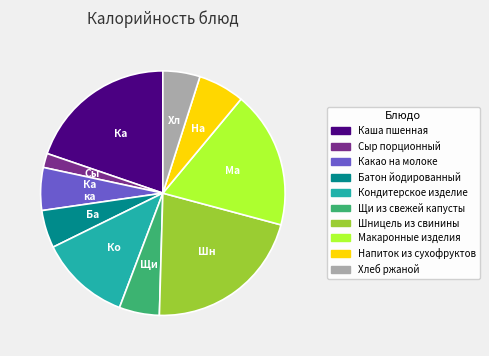

Is the sum of Батон йодированный and Каша пшенная greater than half?

No